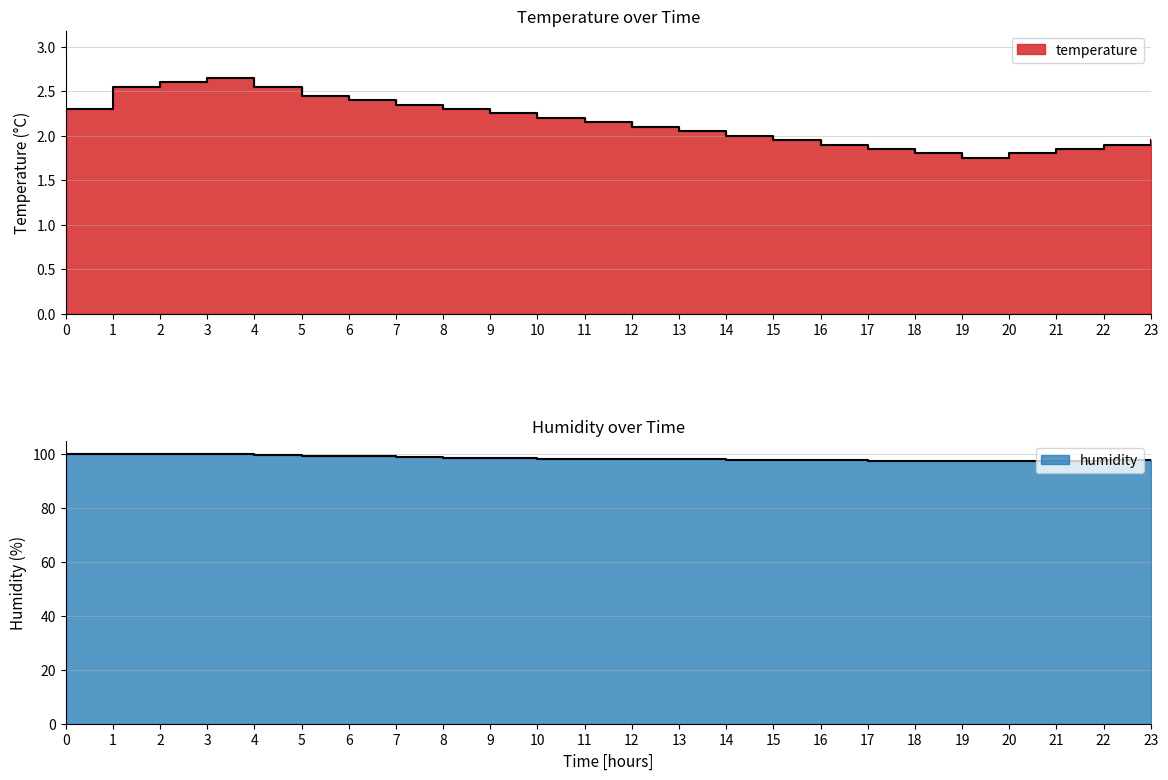

Between 21 and 18, which is larger?

21